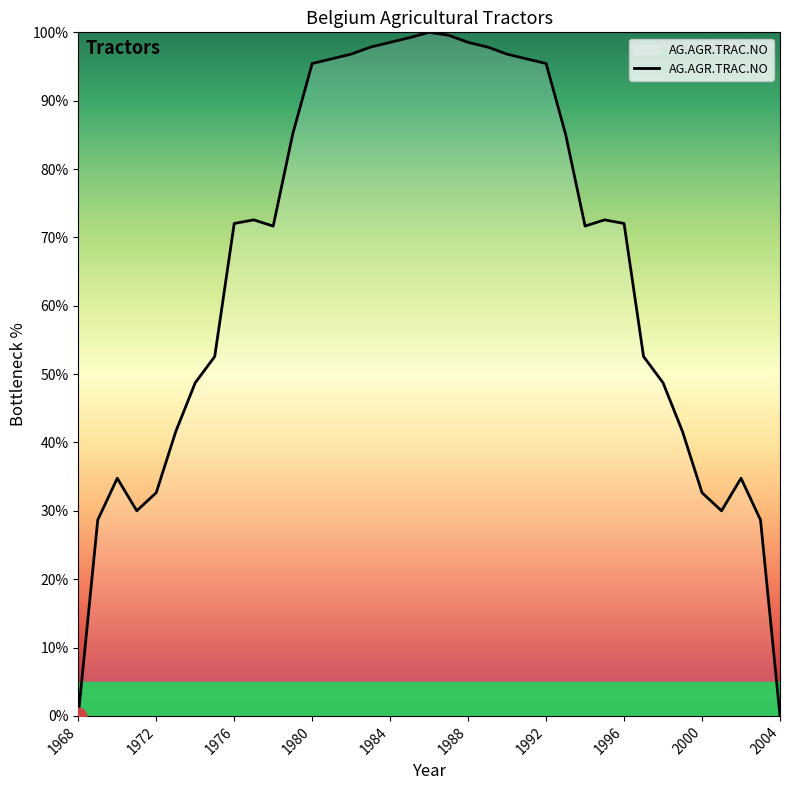

At which category does the data reach its first local valley?

1971